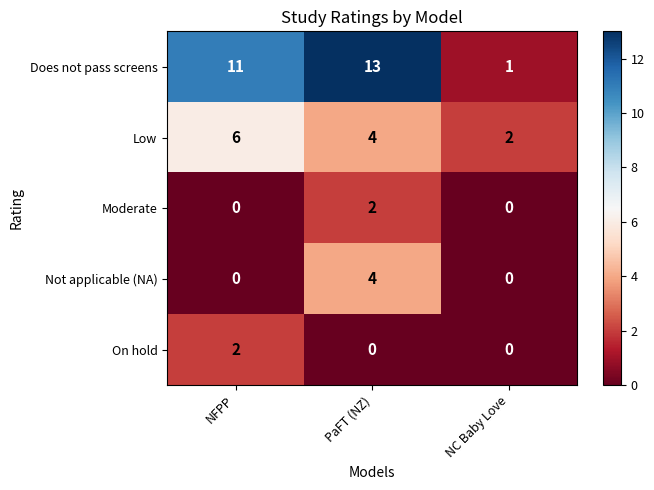

What is the greatest value displayed?

13